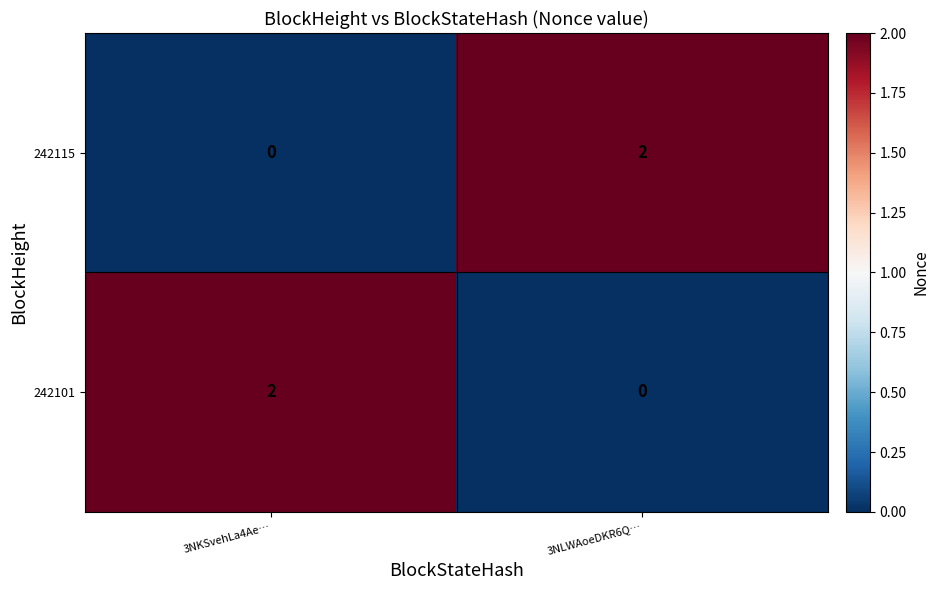

What is the total value across all series at 3NLWAoeDKR6Q…?

2